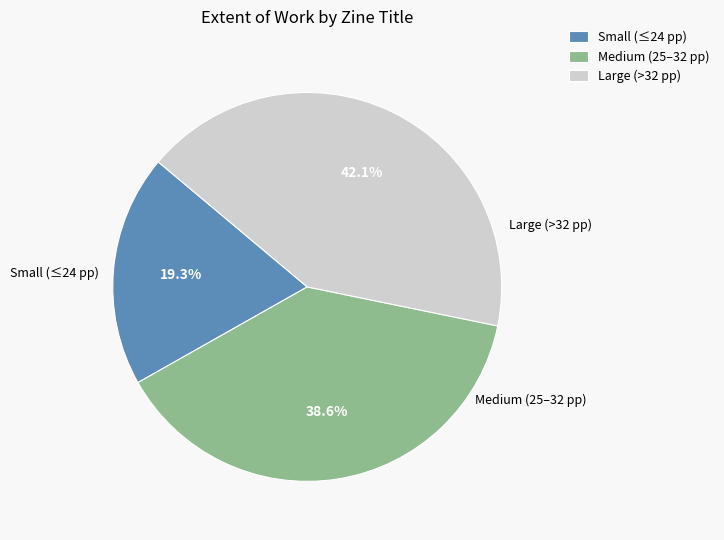

How many segments does this pie chart have?

3